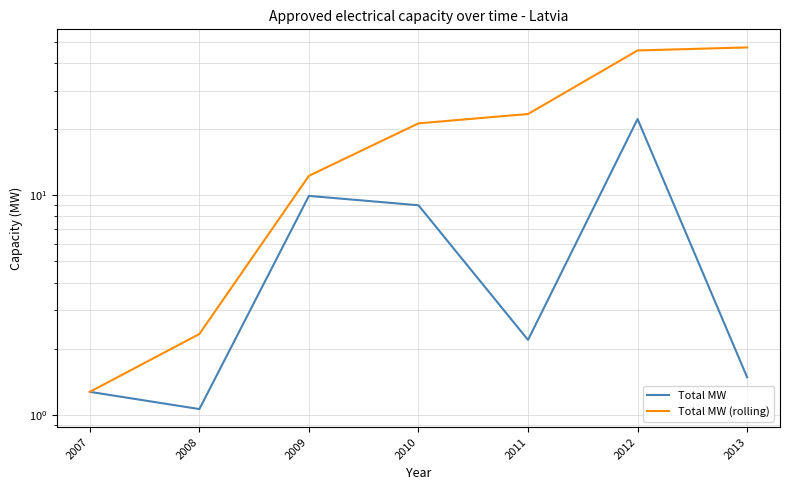

What is the difference between the Total MW (rolling) values at 2008 and 2007?

1.1